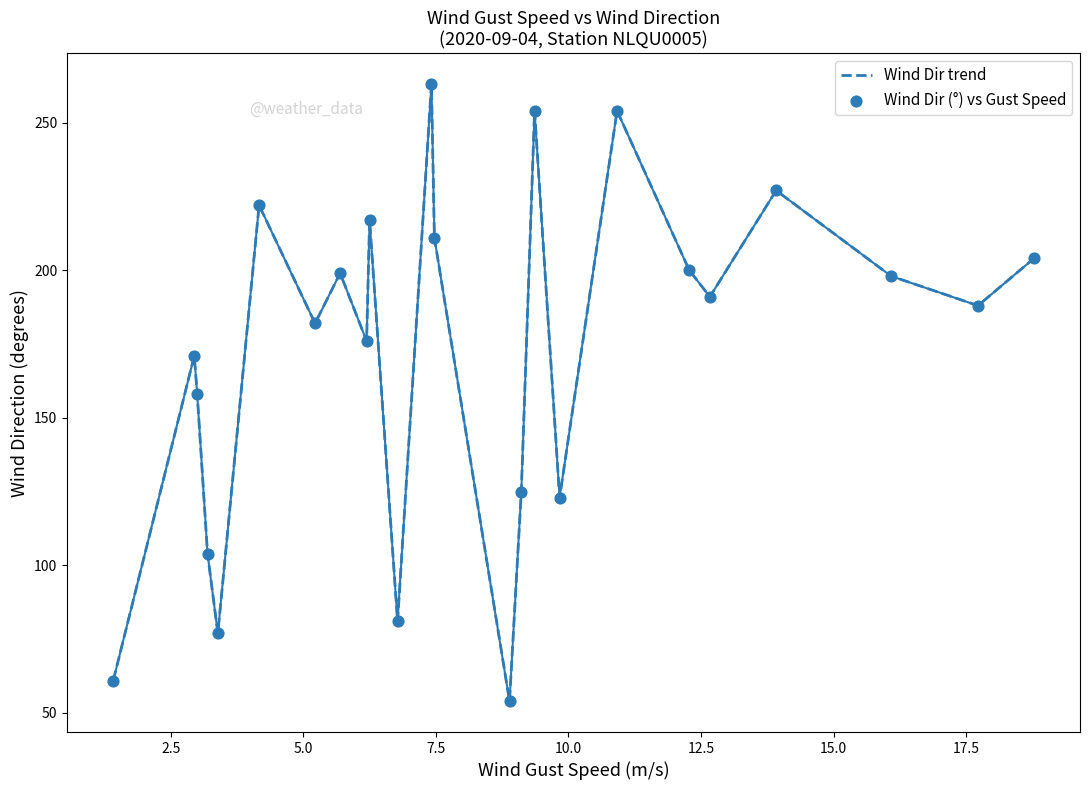

What is the smallest value displayed?

54